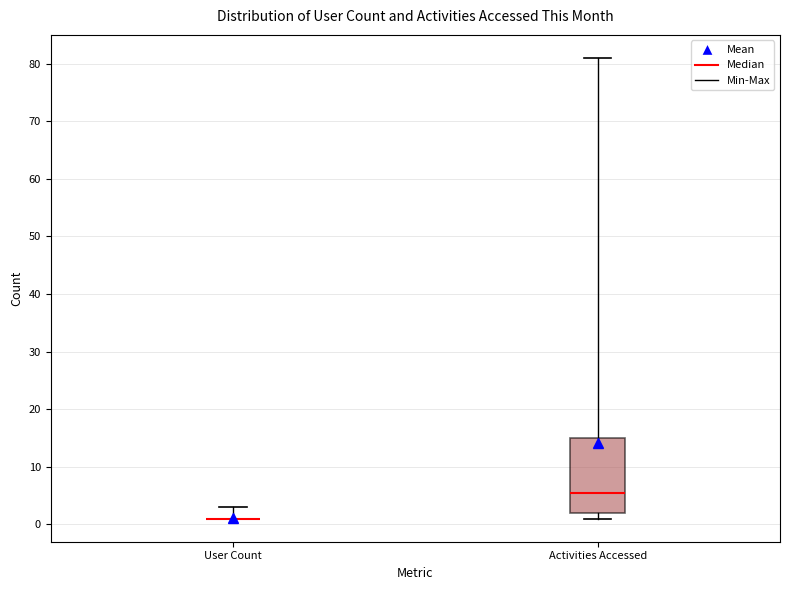

Where is the lower edge of the box for Activities Accessed on the y-axis? The values are not printed on the chart, so give them approximately, as read against the axis.

2